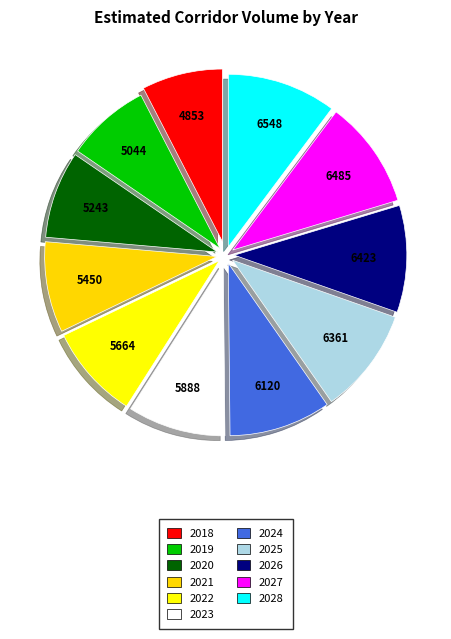

Does 2019 account for over 50% of the chart?

No